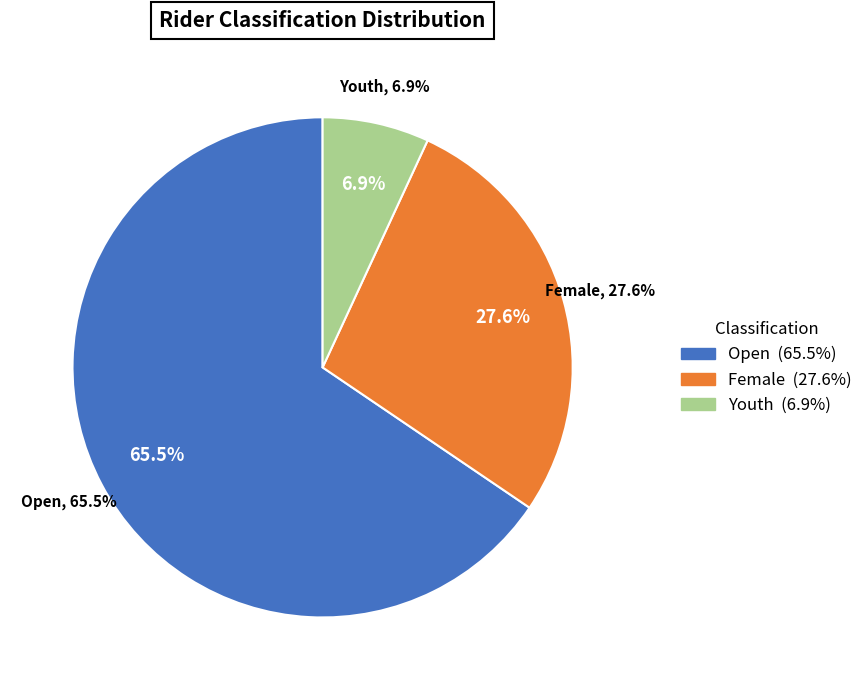

Which has a higher value, Youth or Female?

Female